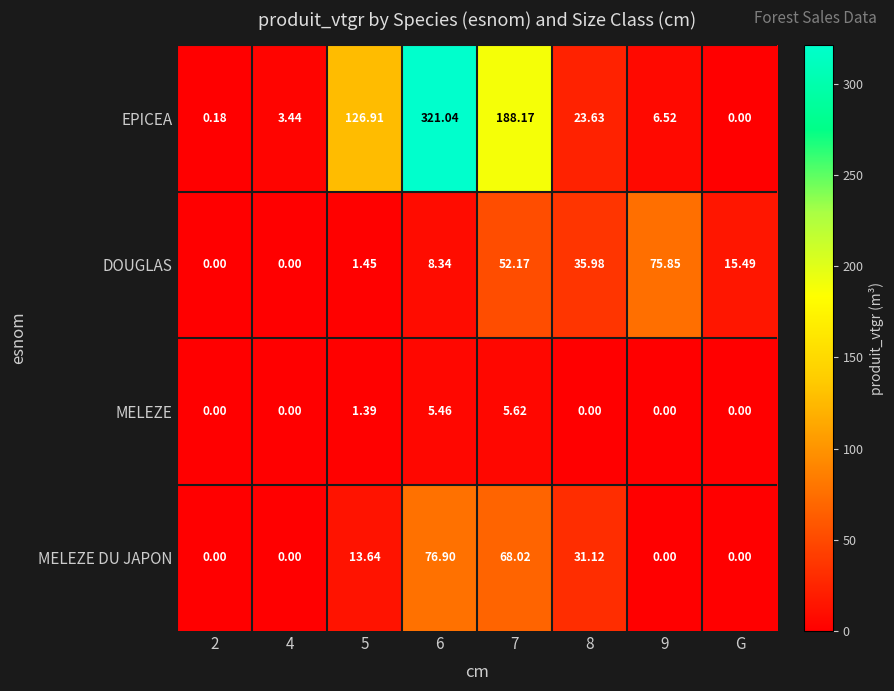

What is the total value across all series at 6?

411.7